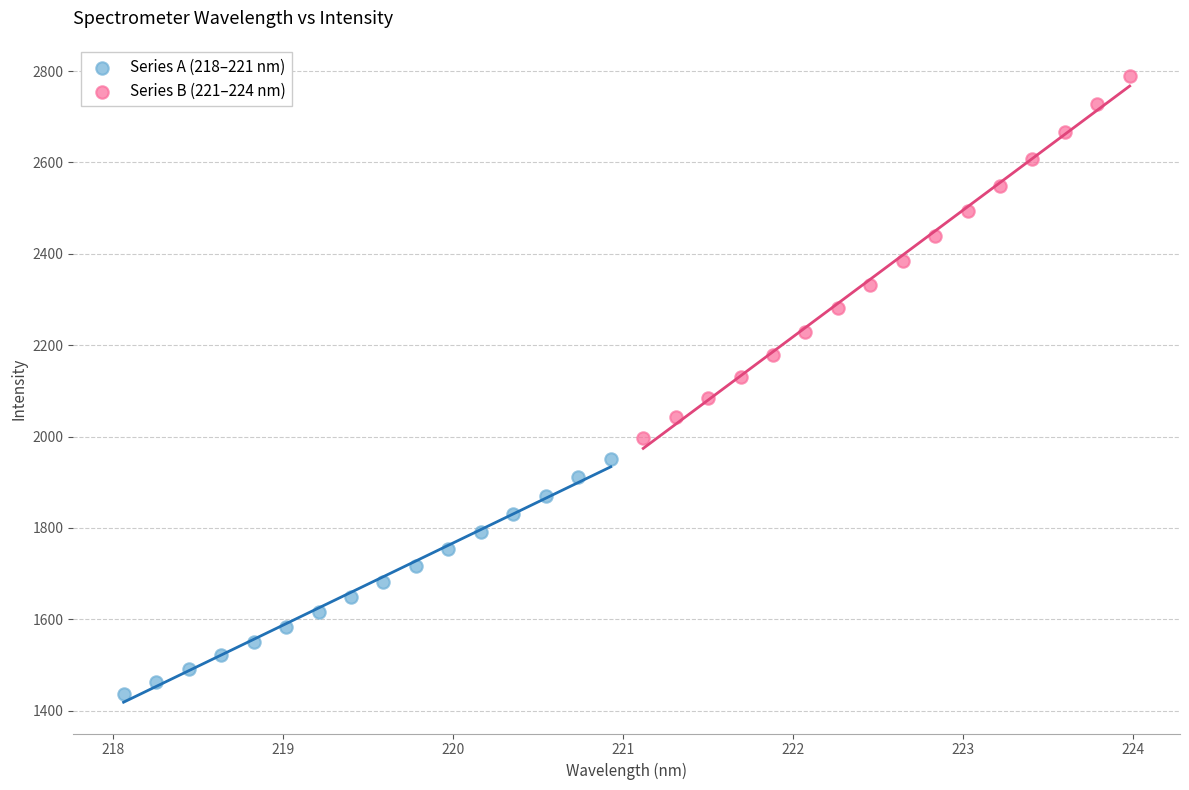

Which series reaches the minimum Y coordinate?

Series A (218–221 nm)